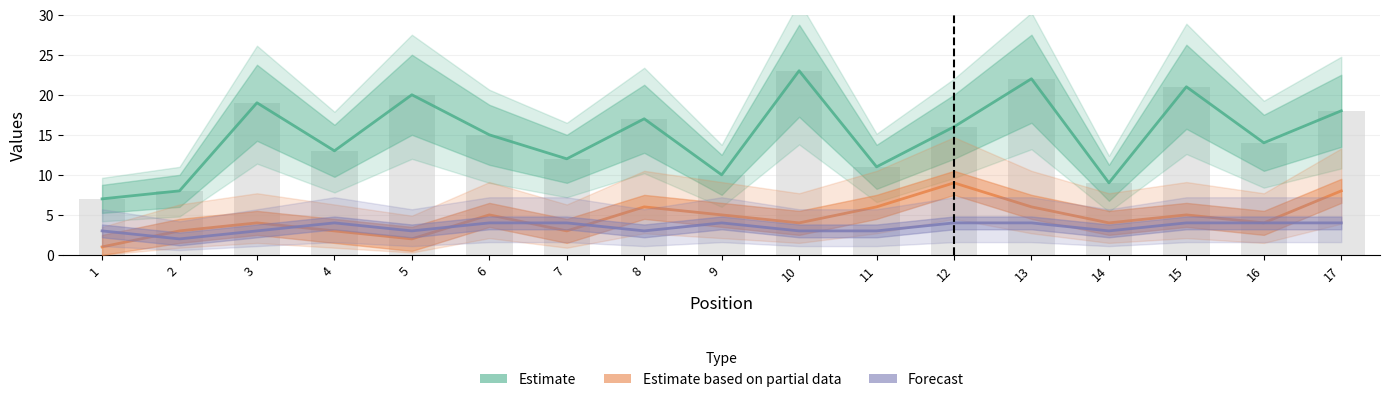

The Estimate based on partial data series shows 4 at 17. True or false?

False